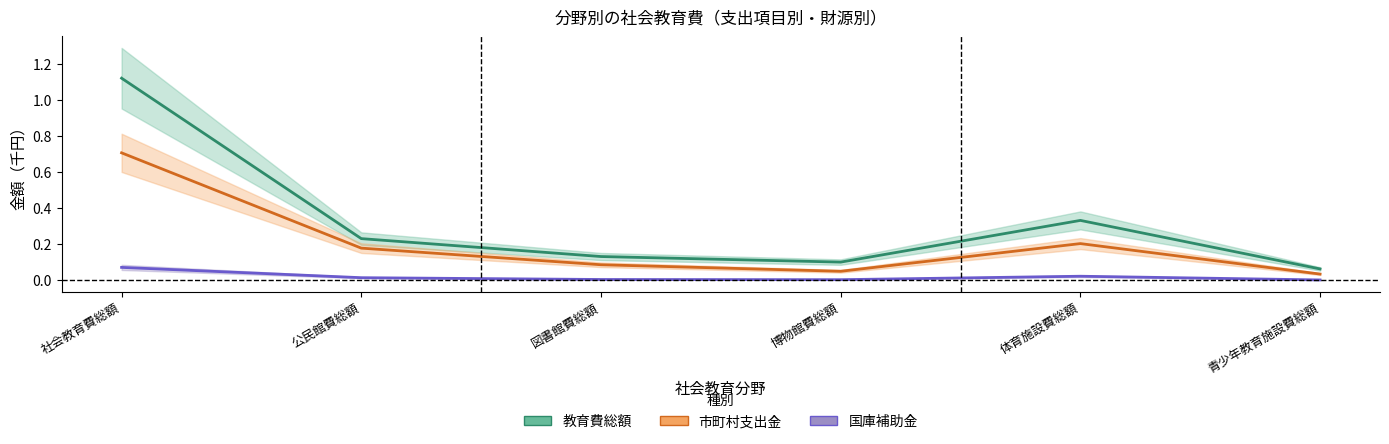

Does the chart display data point markers on the line(s)?

No